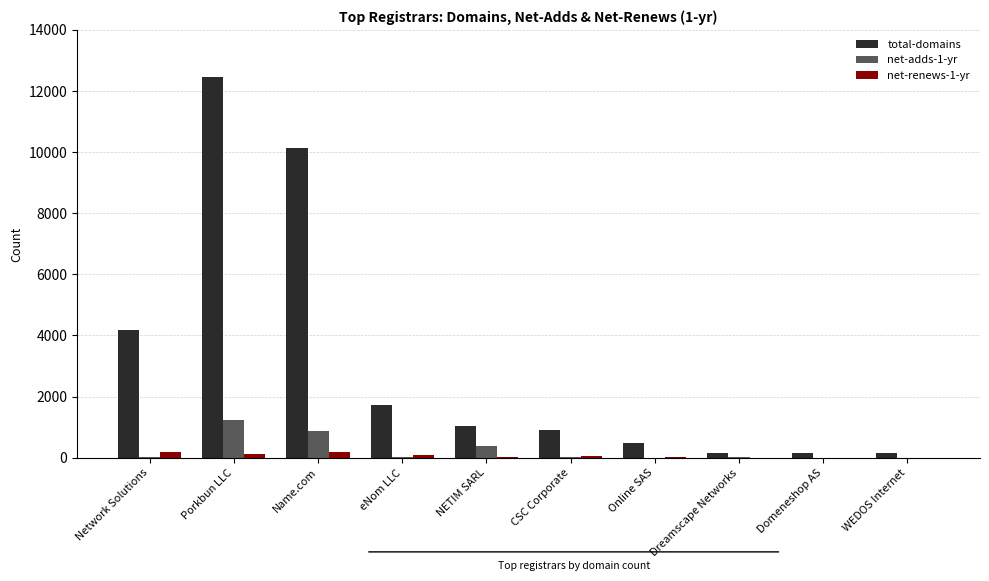

Which series changed the most between Network Solutions and Name.com?

total-domains